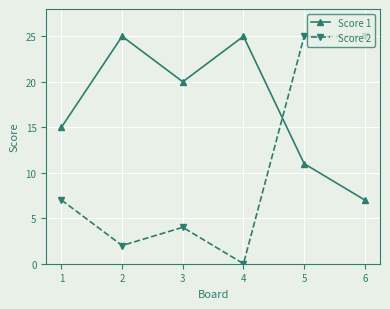

At which category is the sum across all series the highest?

5